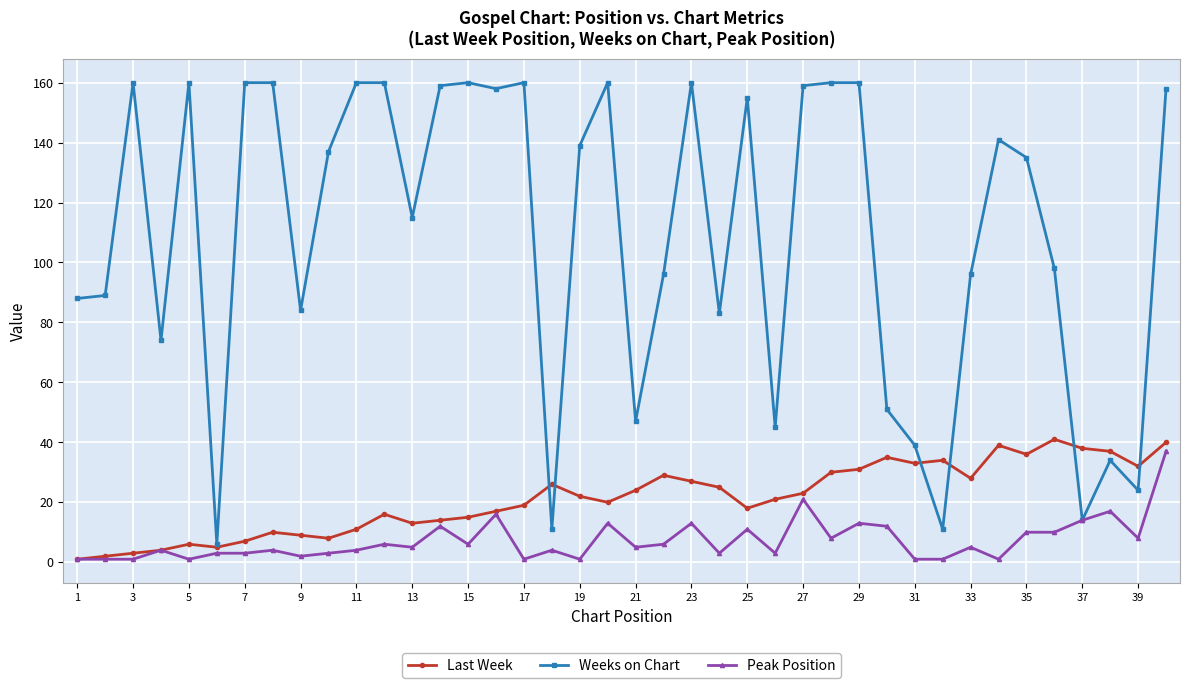

Which series has the largest range (max minus min)?

Weeks on Chart